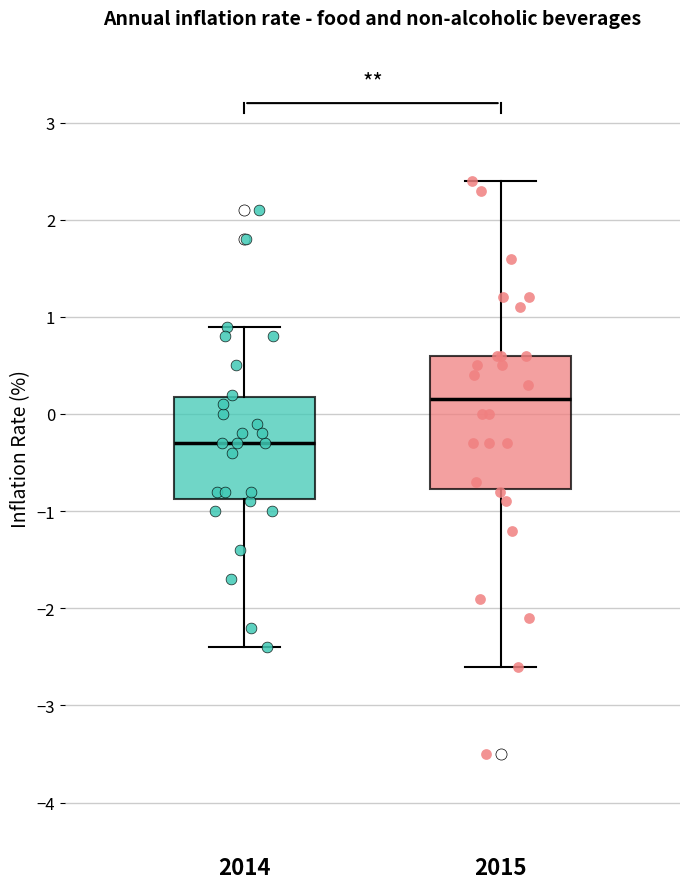

Where is the upper edge of the box at x = 2014 on the y-axis? The values are not printed on the chart, so give them approximately, as read against the axis.

0.2